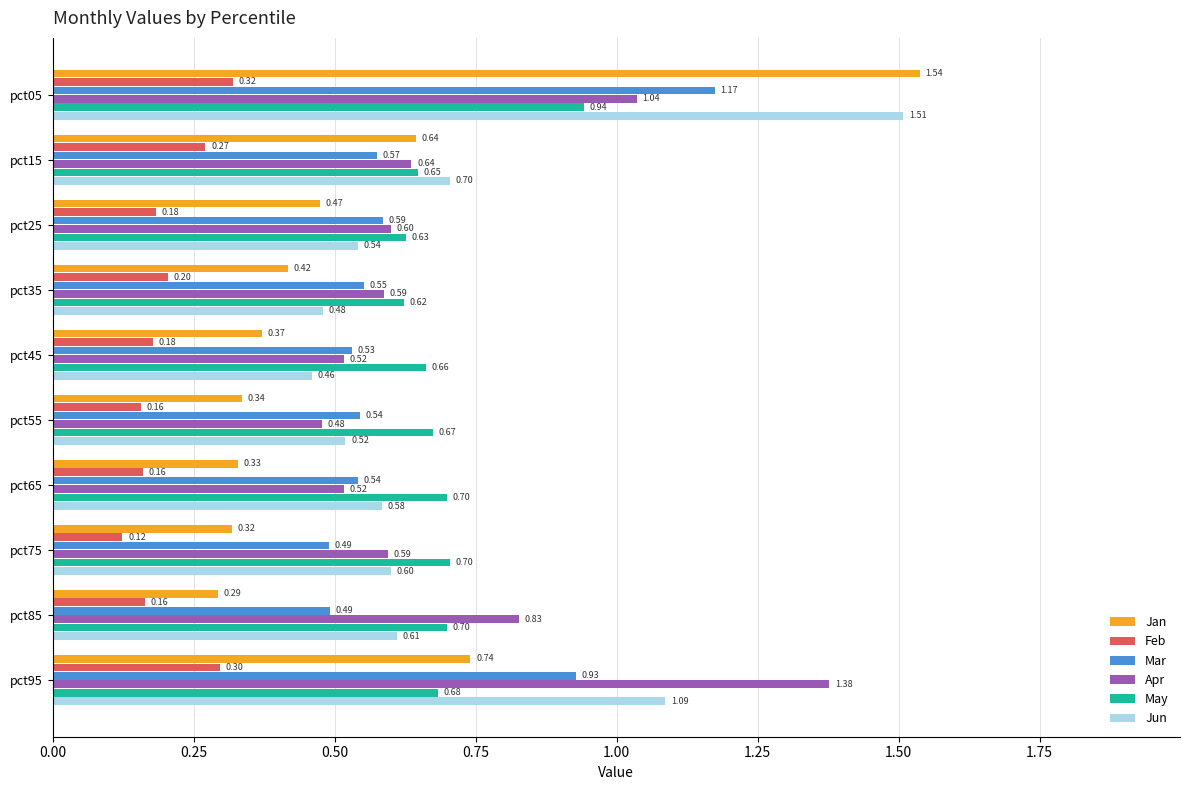

List the series in order of their peak value, highest first.

Jan, Jun, Apr, Mar, May, Feb